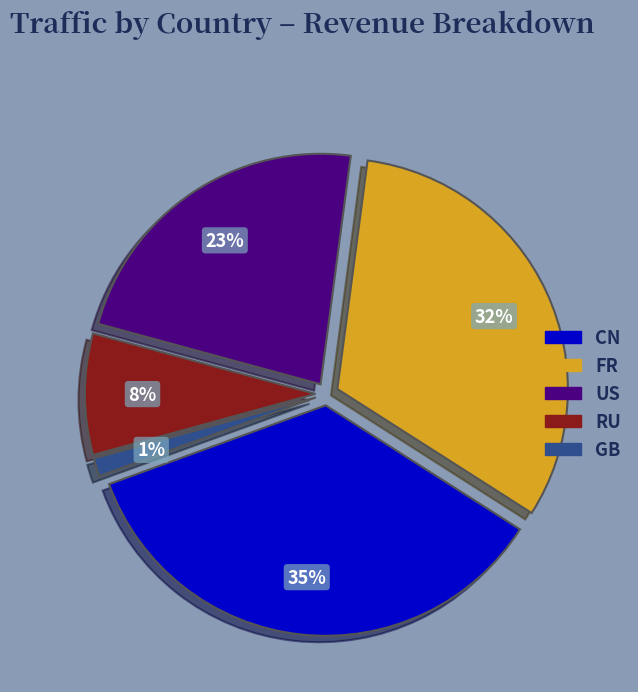

Which has a higher value, US or GB?

US